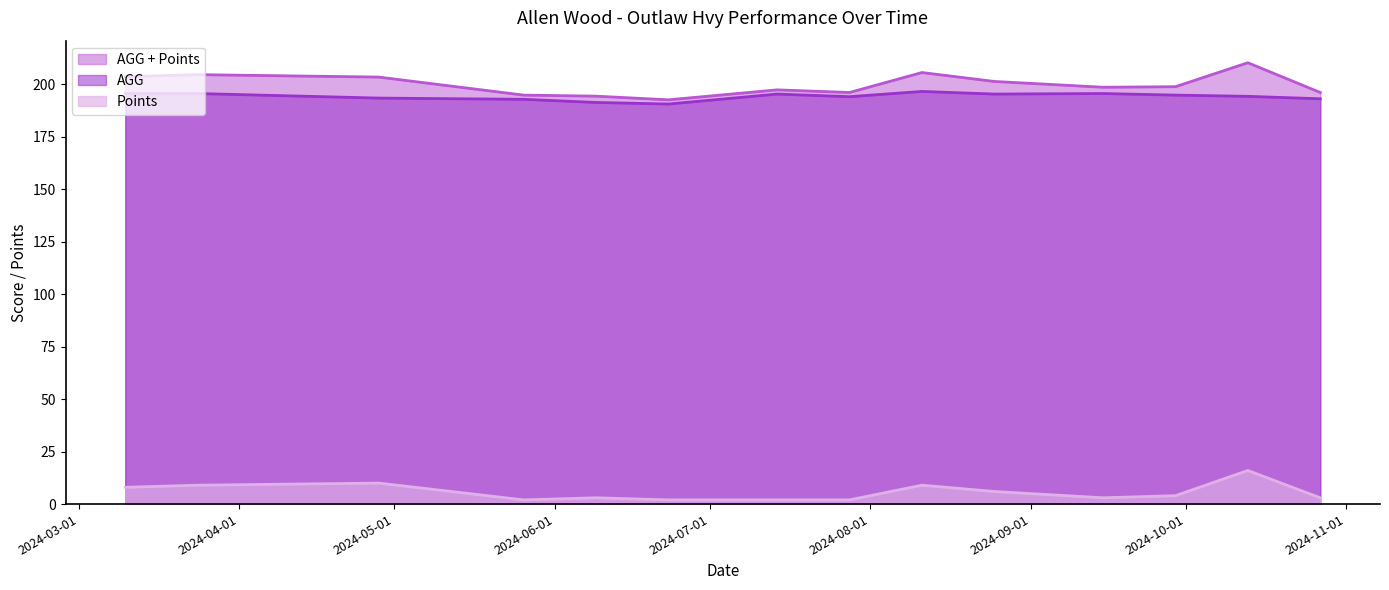

True or false: AGG + Points and AGG cross at least once.

False